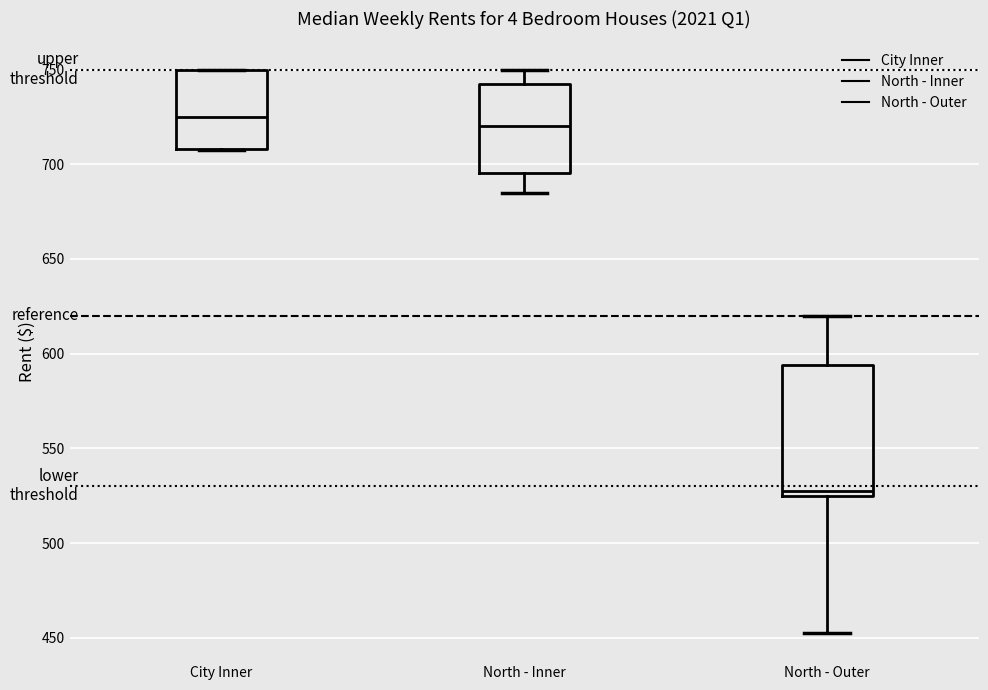

Comparing the boxes themselves (not the whiskers), which one is the tallest?

North - Outer